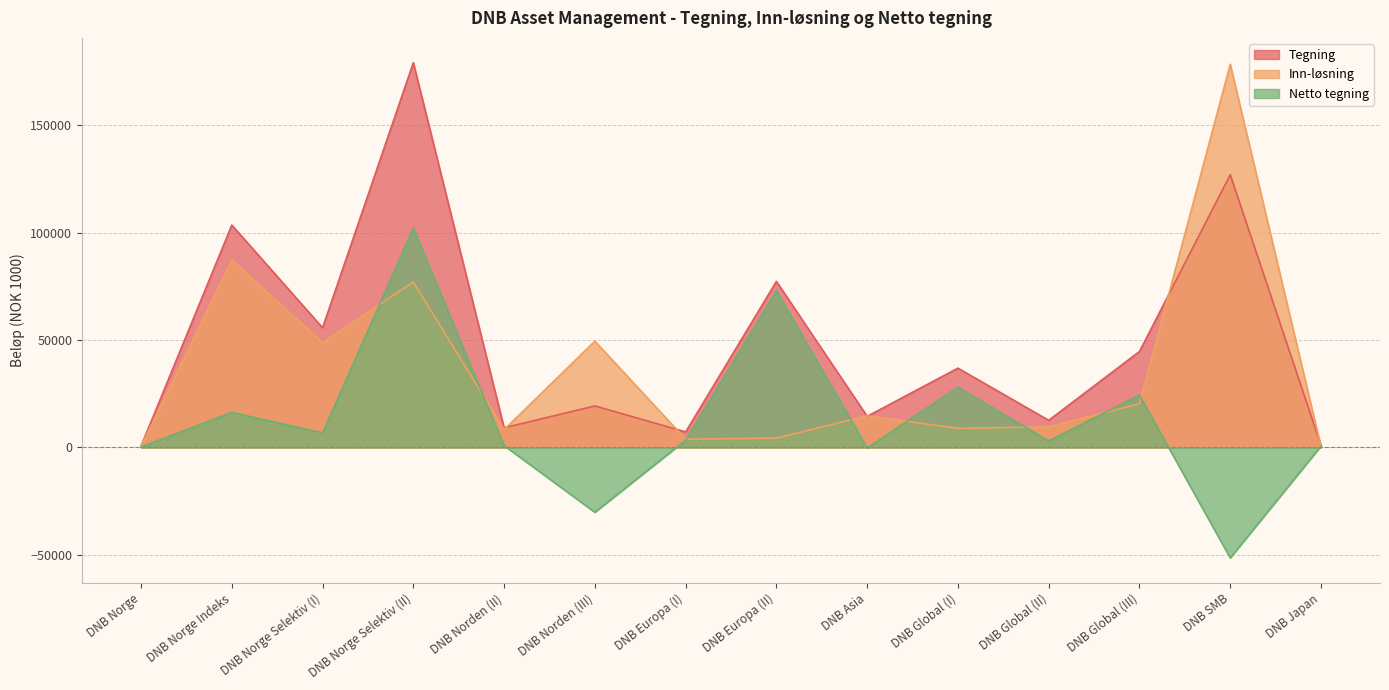

What is the label of the 12th point from the left?

DNB Global (III)